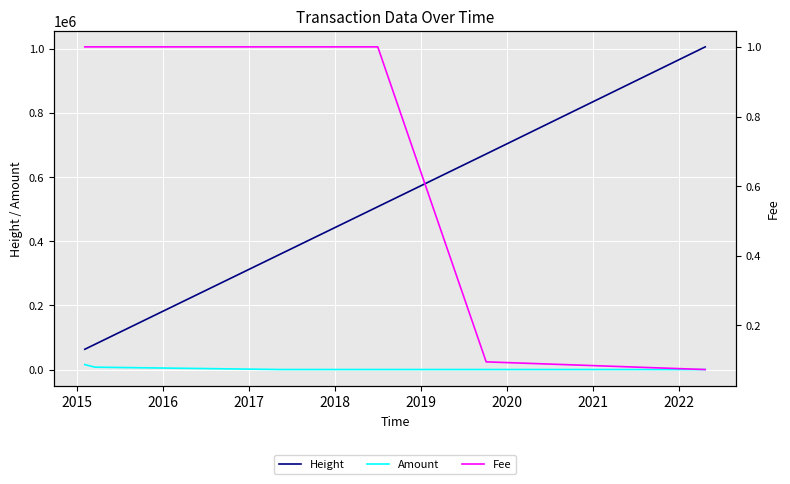

What is the minimum value for Height?

63164.0